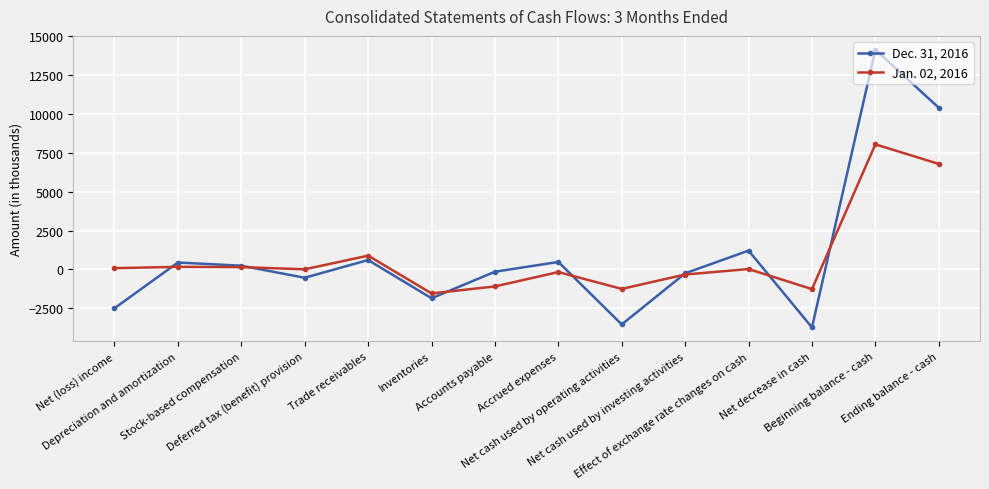

What is the lowest value of the Jan. 02, 2016 series?

-1539